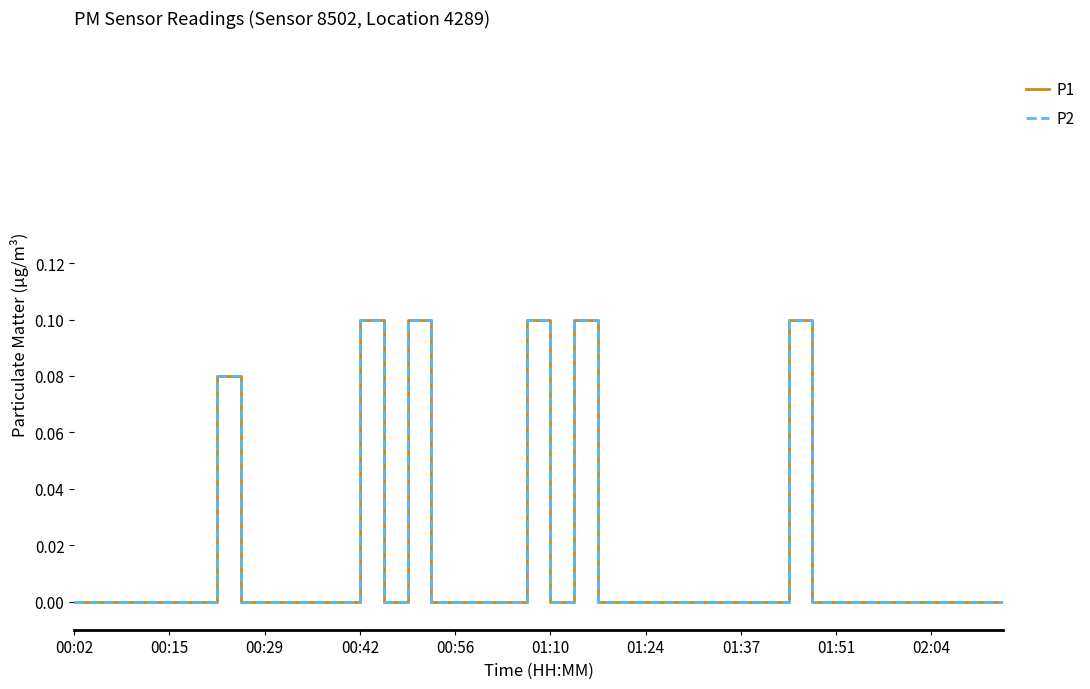

Count the P2 values in the range 0 to 1.

40